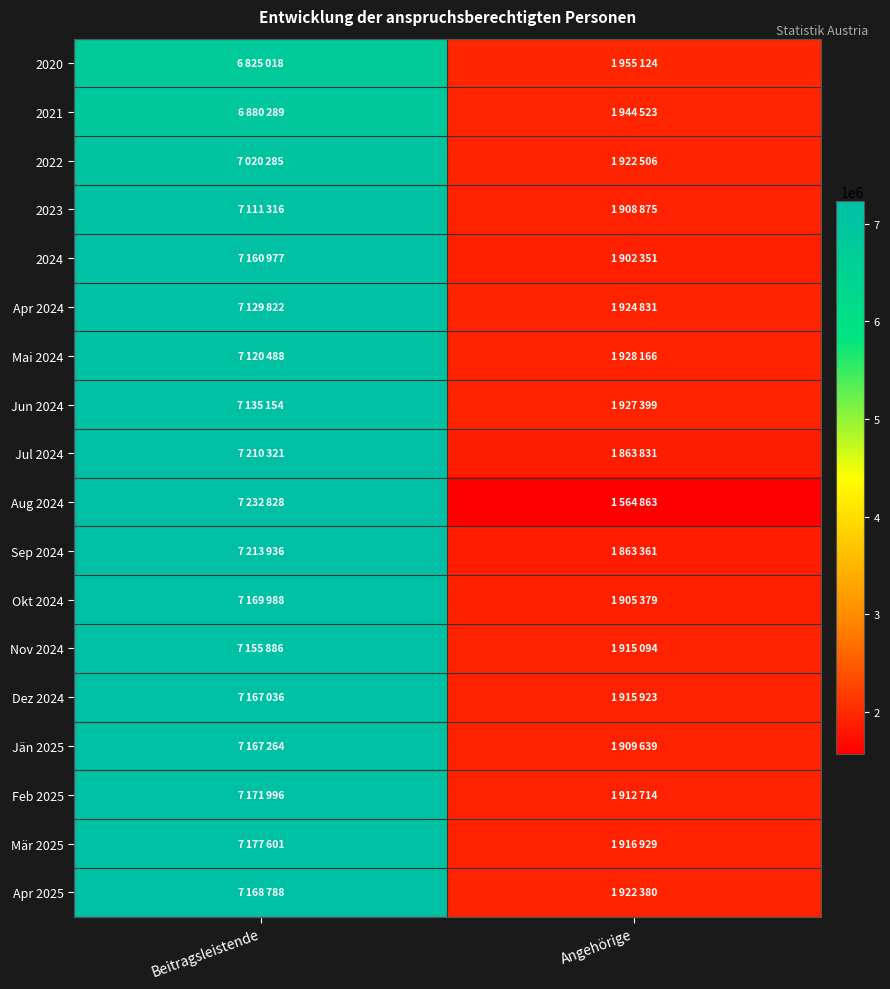

Reading right to left, list all the values displayed in this chart.

2020: Angehörige=1955124	Beitragsleistende=6825018
2021: Angehörige=1944523	Beitragsleistende=6880289
2022: Angehörige=1922506	Beitragsleistende=7020285
2023: Angehörige=1908875	Beitragsleistende=7111316
2024: Angehörige=1902351	Beitragsleistende=7160977
Apr 2024: Angehörige=1924831	Beitragsleistende=7129822
Mai 2024: Angehörige=1928166	Beitragsleistende=7120488
Jun 2024: Angehörige=1927399	Beitragsleistende=7135154
Jul 2024: Angehörige=1863831	Beitragsleistende=7210321
Aug 2024: Angehörige=1564863	Beitragsleistende=7232828
Sep 2024: Angehörige=1863361	Beitragsleistende=7213936
Okt 2024: Angehörige=1905379	Beitragsleistende=7169988
Nov 2024: Angehörige=1915094	Beitragsleistende=7155886
Dez 2024: Angehörige=1915923	Beitragsleistende=7167036
Jän 2025: Angehörige=1909639	Beitragsleistende=7167264
Feb 2025: Angehörige=1912714	Beitragsleistende=7171996
Mär 2025: Angehörige=1916929	Beitragsleistende=7177601
Apr 2025: Angehörige=1922380	Beitragsleistende=7168788